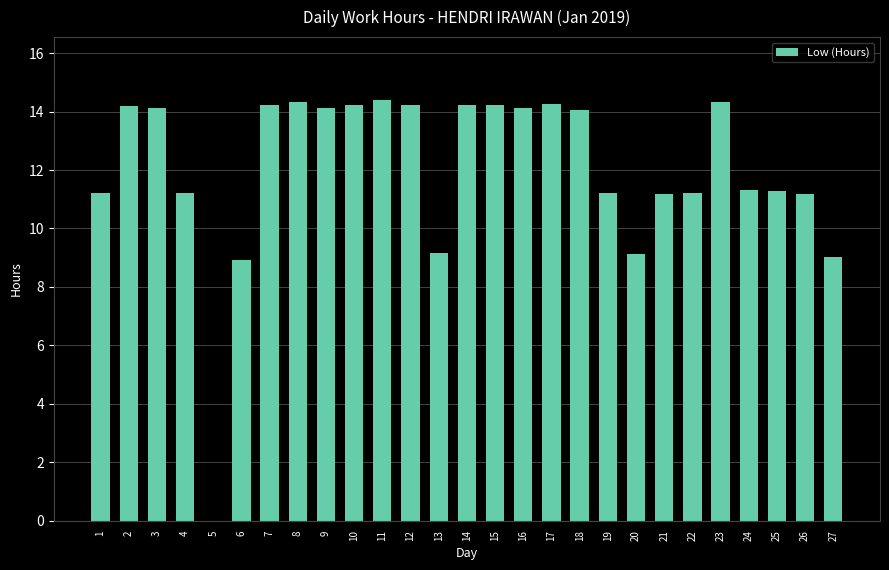

What is the sum of all values?

325.1